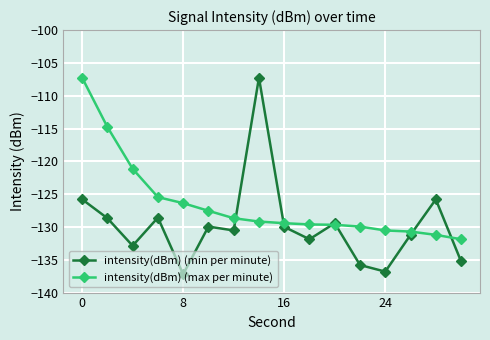

True or false: intensity(dBm) (min per minute) has more than 0 interior local peaks.

True